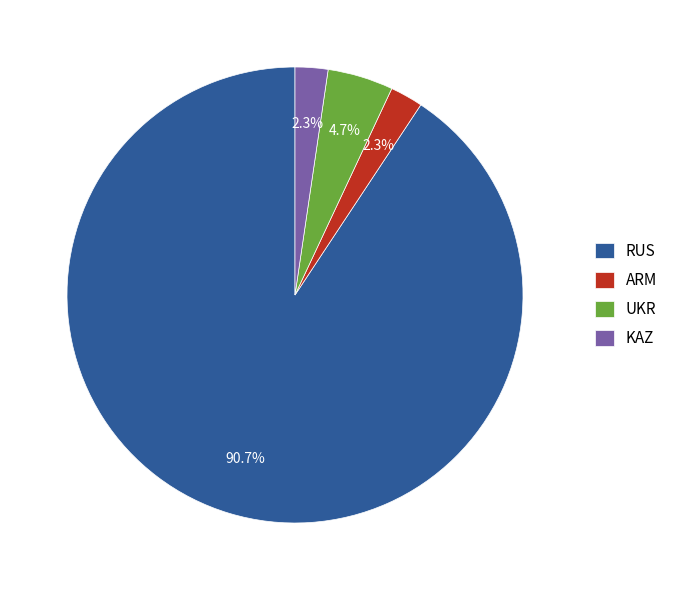

To the nearest percent, what percentage of the pie is KAZ?

2%